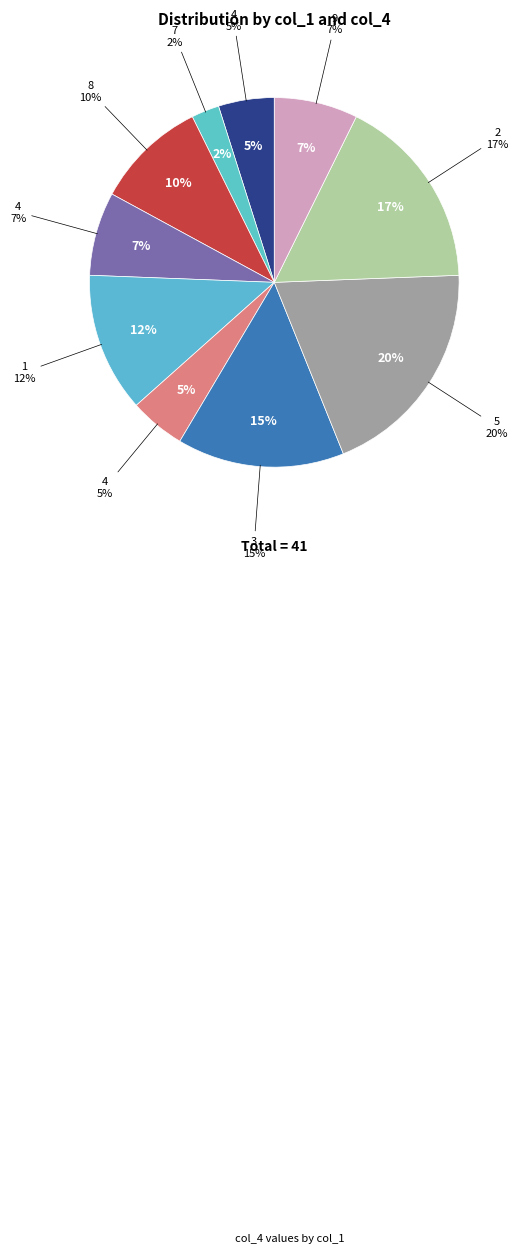

Rank the categories by value from lowest to highest.

7, 4, 4, 4, 9, 8, 1, 3, 2, 5